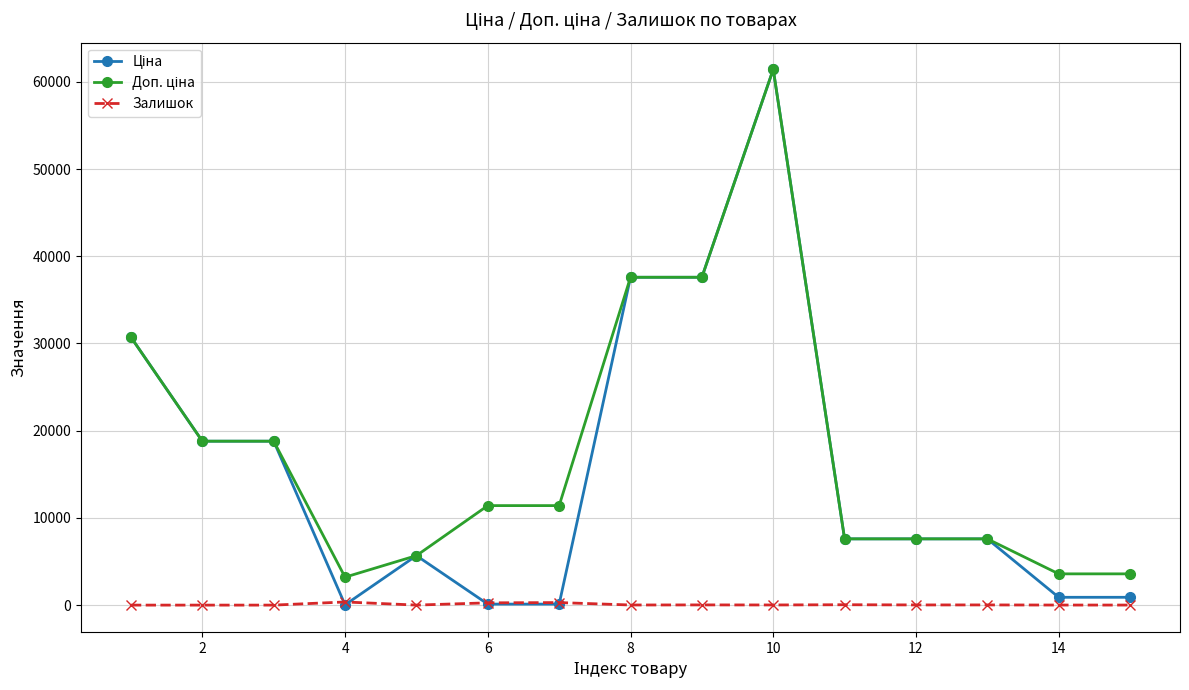

What is the maximum value shown in the chart?

61434.3